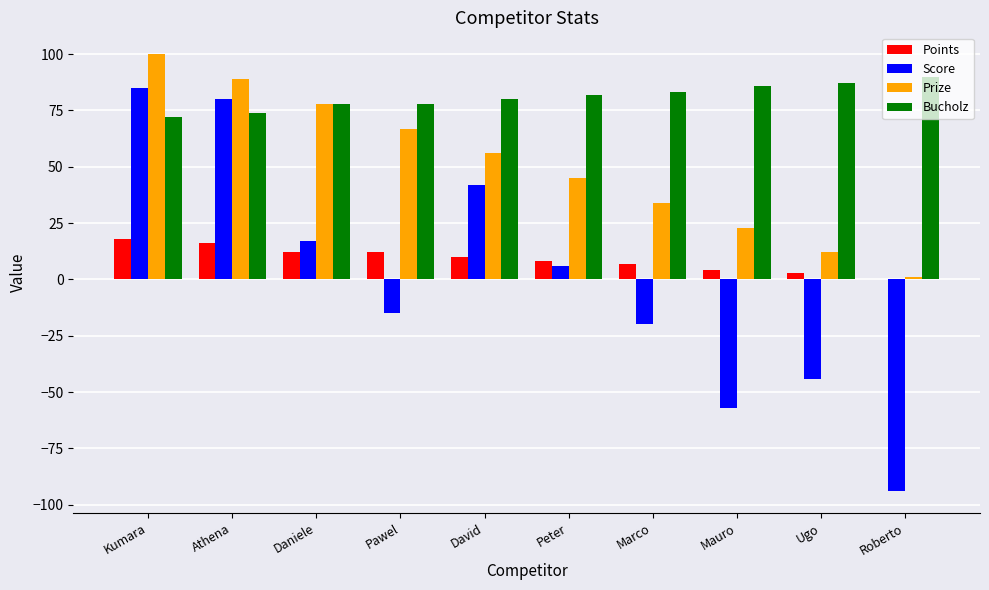

Does the chart contain stacked bars?

No